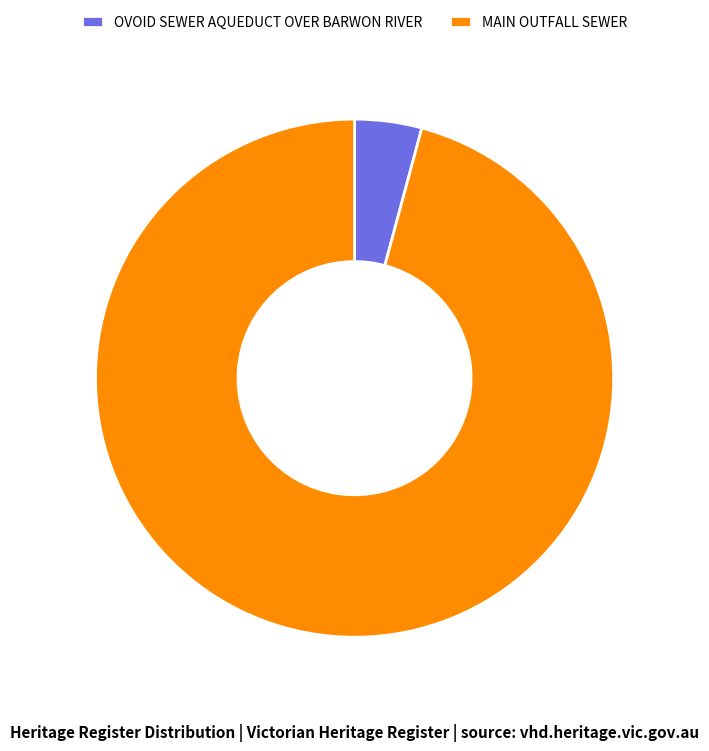

Which category has the smallest portion of the pie?

OVOID SEWER AQUEDUCT OVER BARWON RIVER